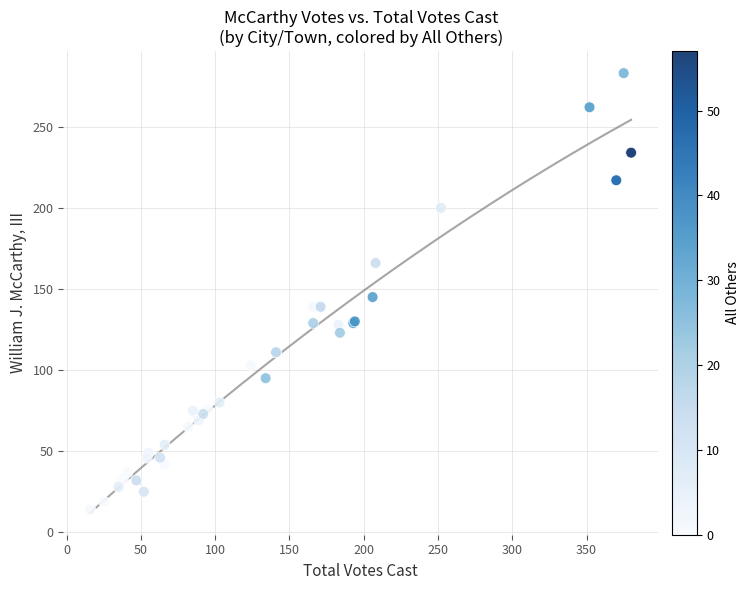

What Y value in the scatter plot is closest to 148?

145